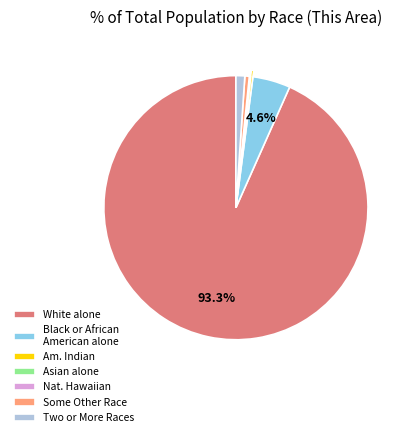

Is there a majority slice in this chart?

Yes